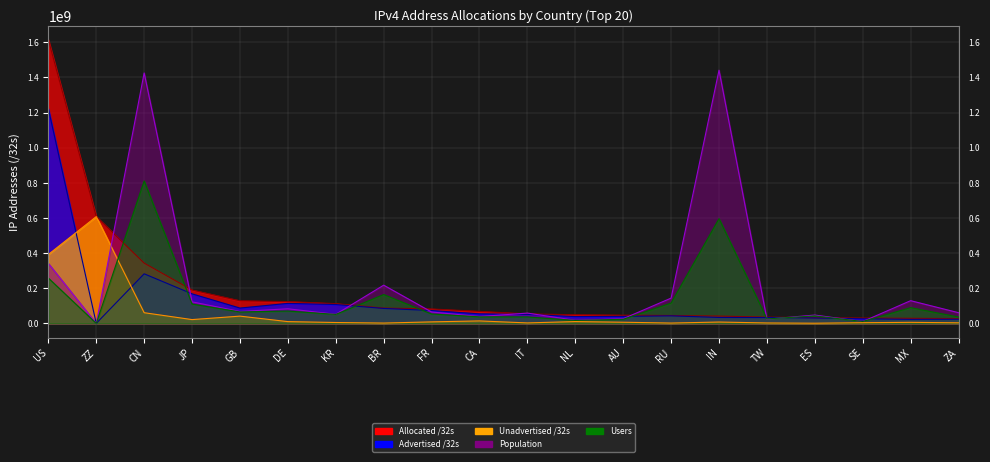

At how many categories does at least one series exceed 1256101156?

3